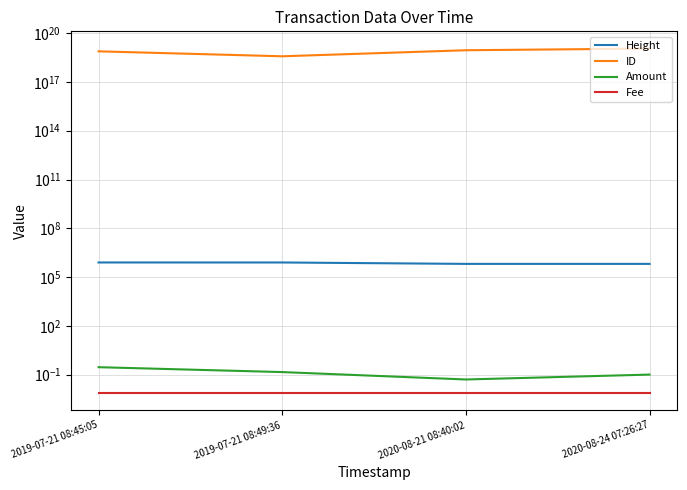

At how many categories does at least one series exceed 1286836274037265408?

4